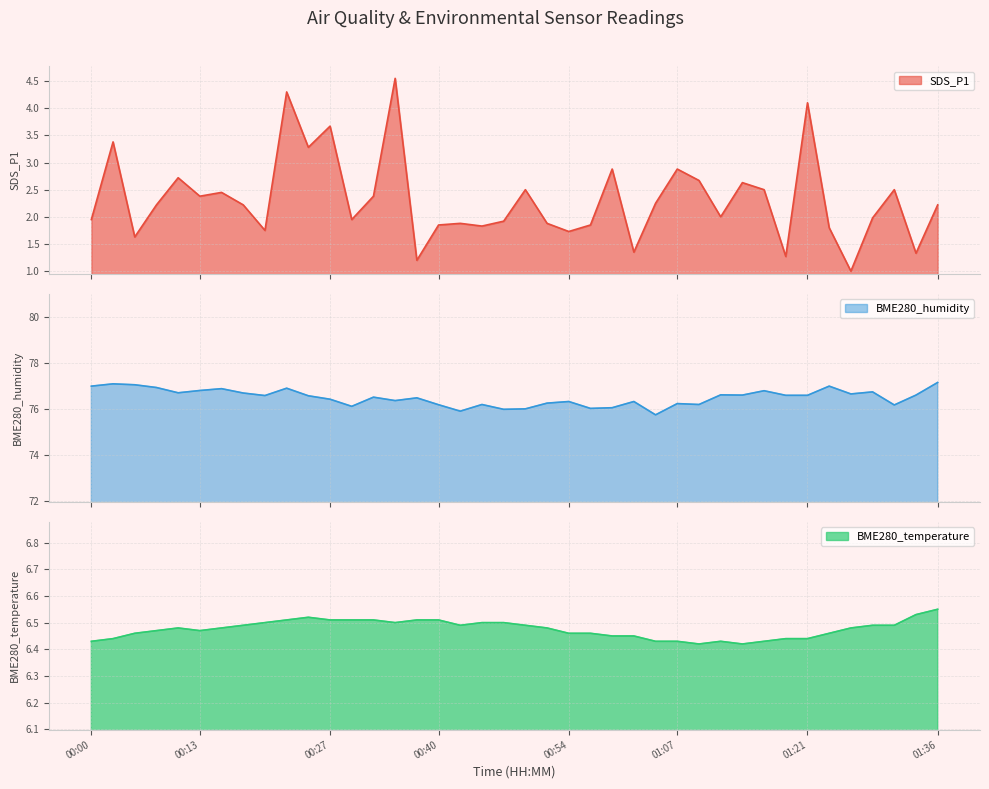

What is the total value across all series at 01:17?

85.7